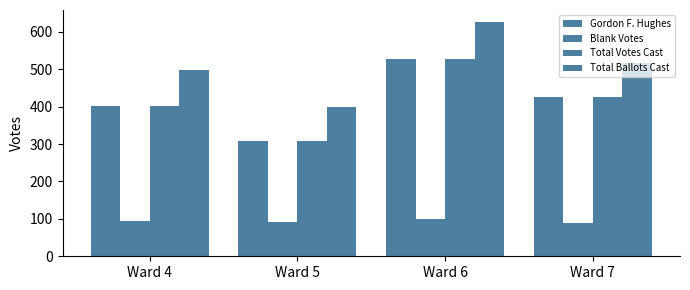

At which label does Total Votes Cast first exceed 427?

Ward 6